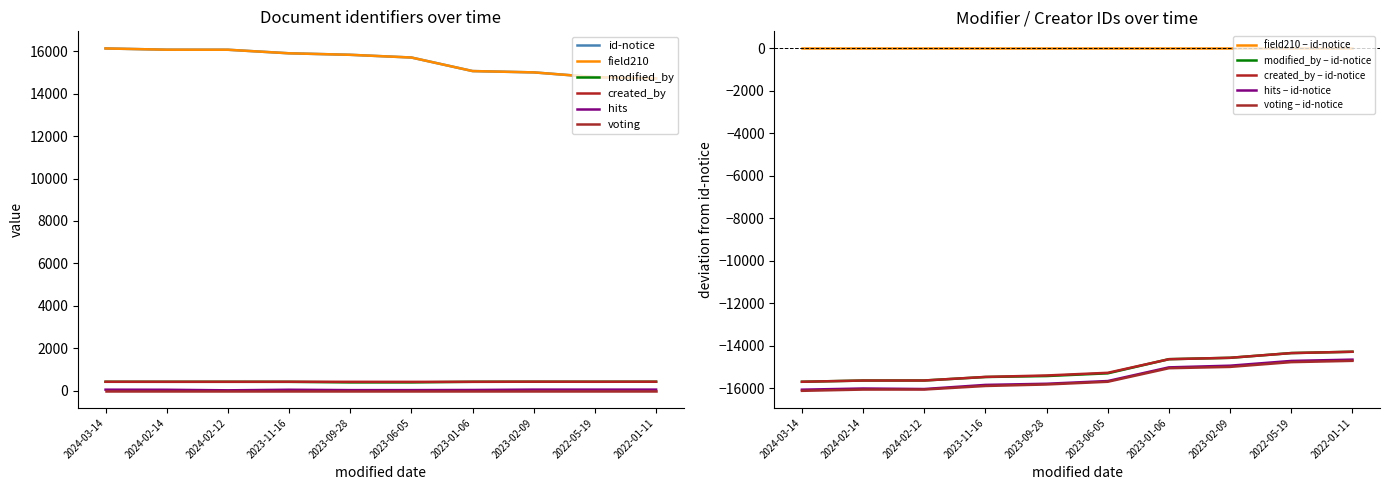

What is the label of the 8th point from the left?

2023-02-09